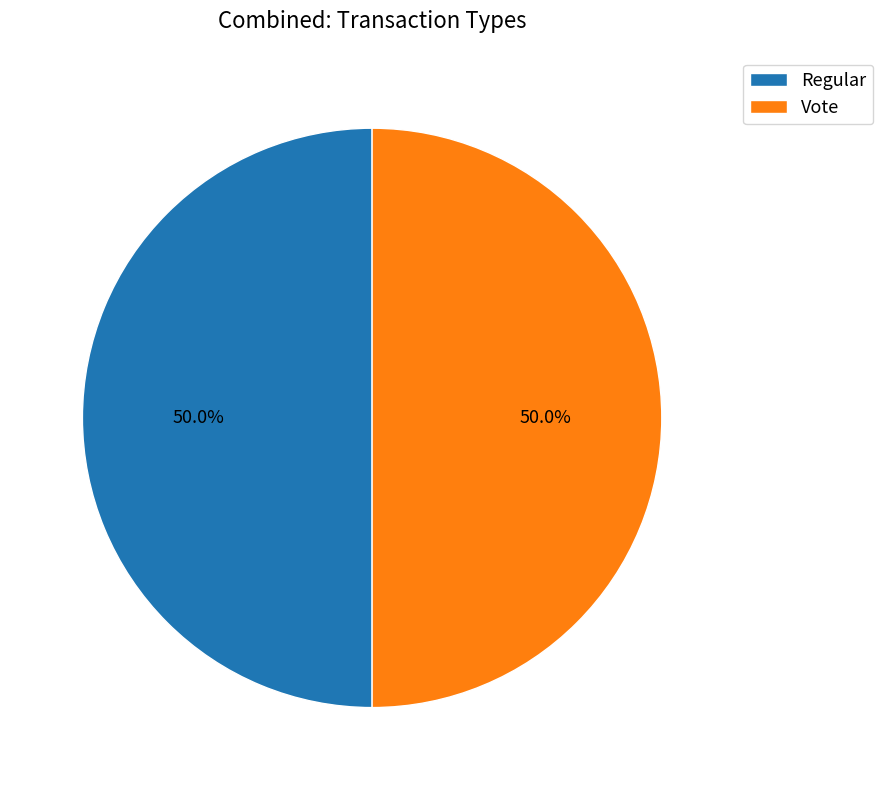

Approximately how many times larger is the value at Vote compared to Regular?

1.0